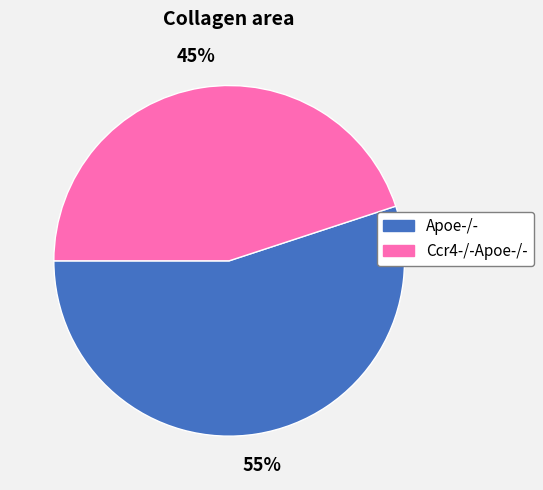

Is it true that Apoe-/- is 55% of the pie?

True